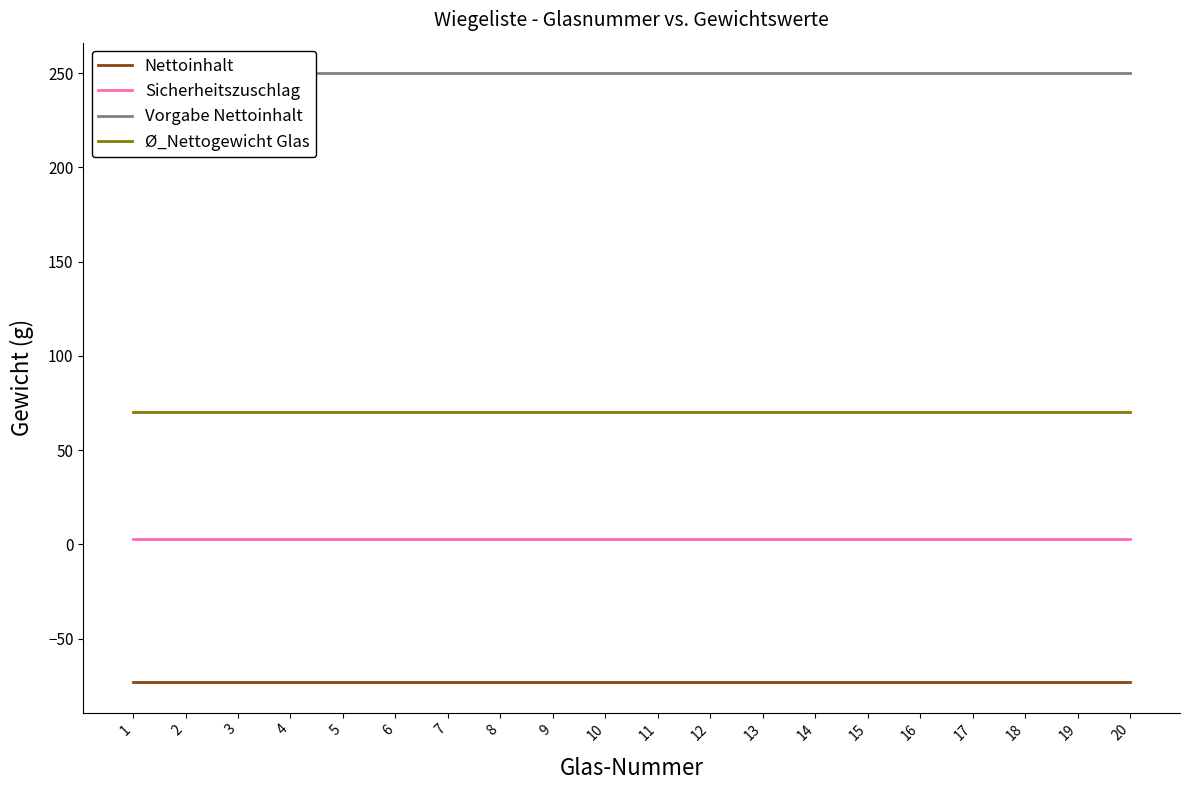

At which label is Ø_Nettogewicht Glas closest to 70?

1